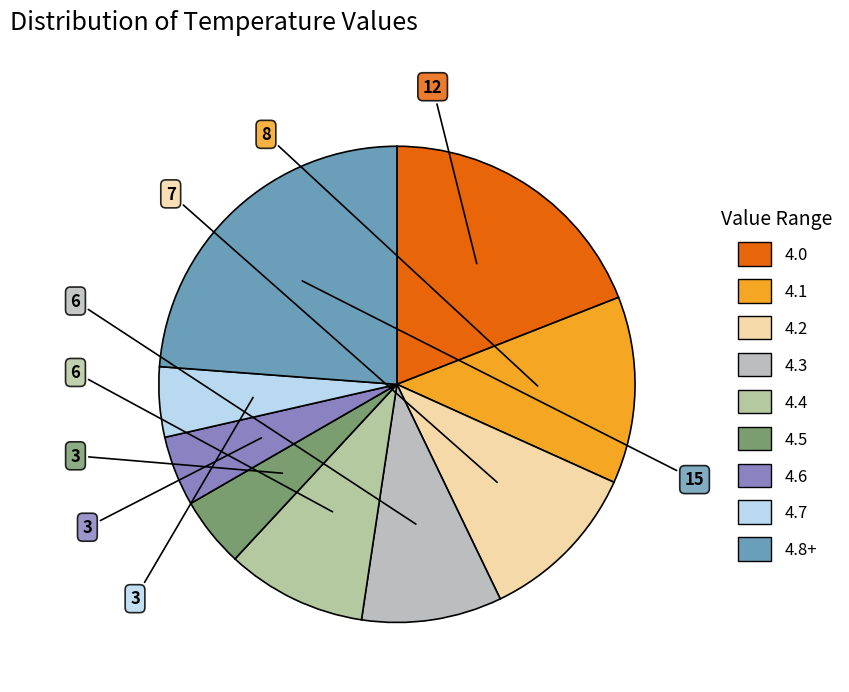

Rank the categories by value from highest to lowest.

4.8+, 4.0, 4.1, 4.2, 4.3, 4.4, 4.5, 4.6, 4.7